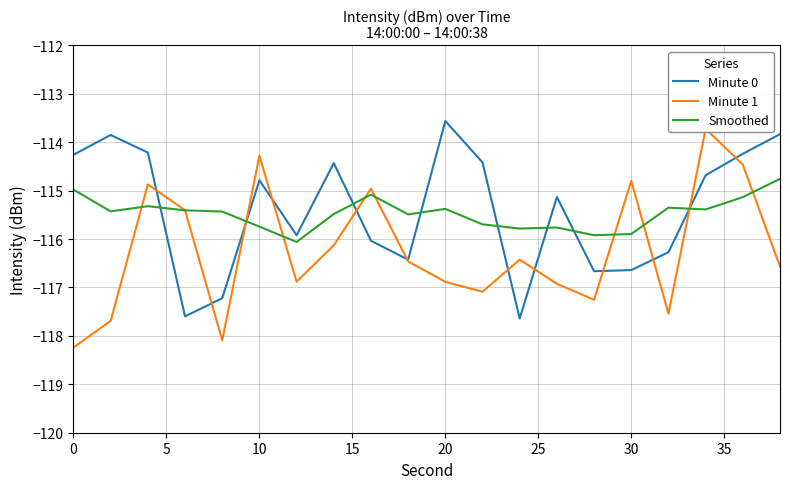

What is the sum of all Minute 1 values?

-2324.7